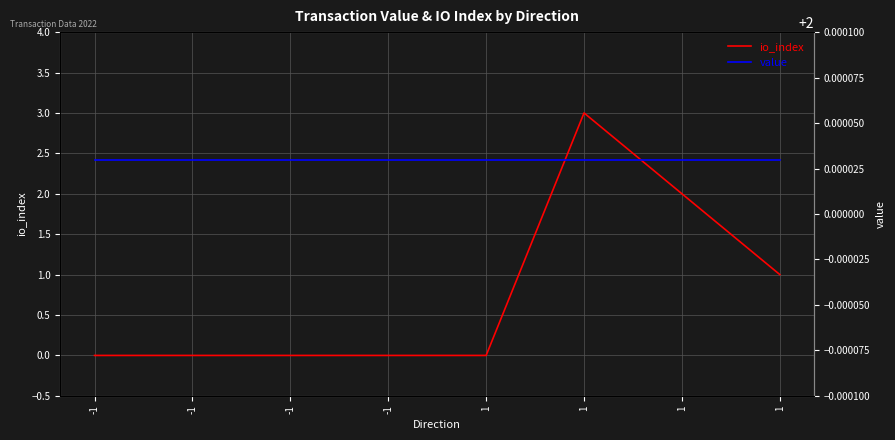

How many lines are shown in the chart?

2